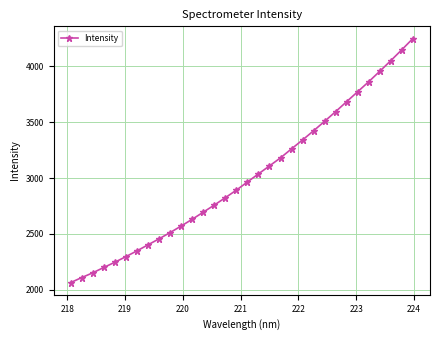

What is the difference between the maximum and minimum values?

2187.9